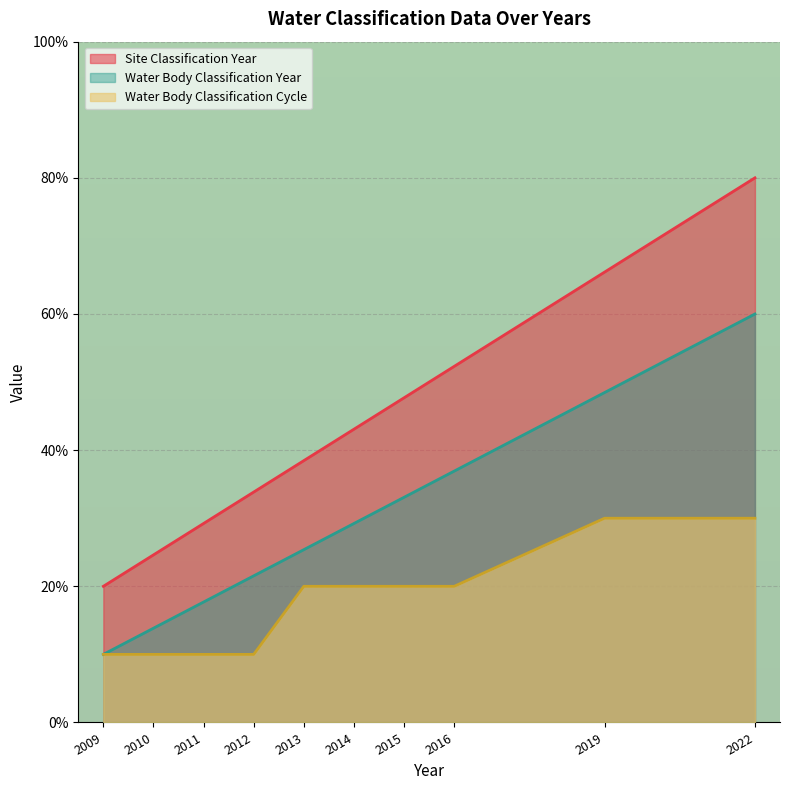

True or false: Site Classification Year and Water Body Classification Year cross at least once.

False